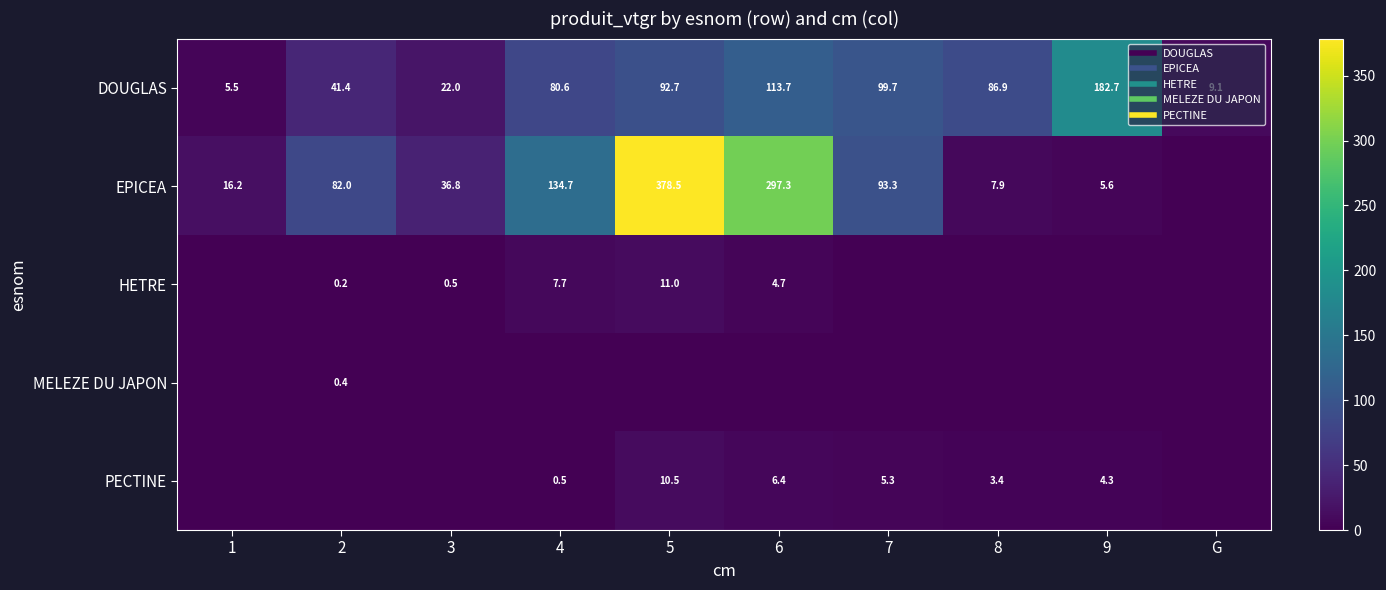

Which series changed the most between 7 and G?

EPICEA